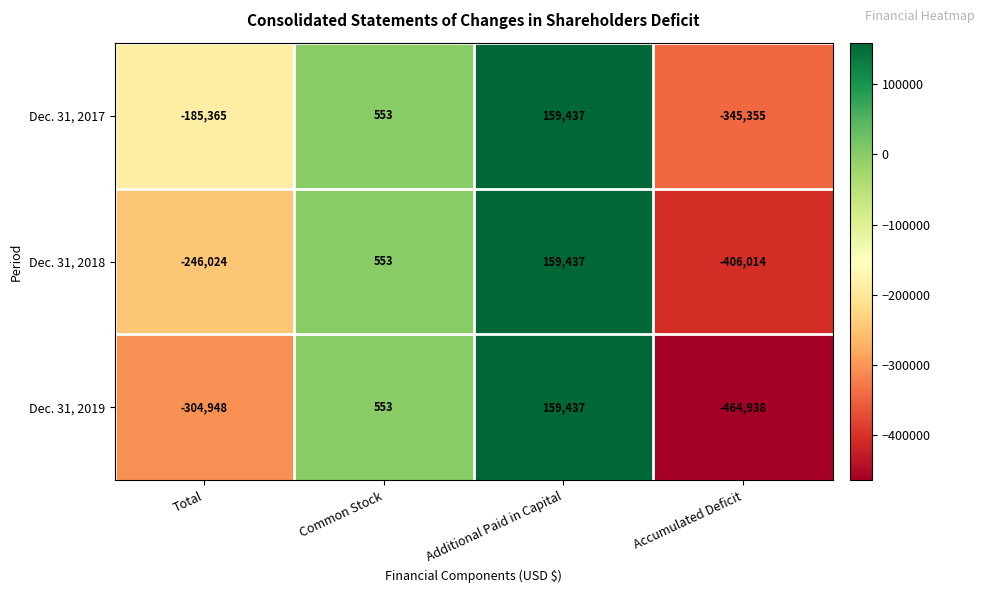

Is it true that Dec. 31, 2017 equals -185365 at Total?

True